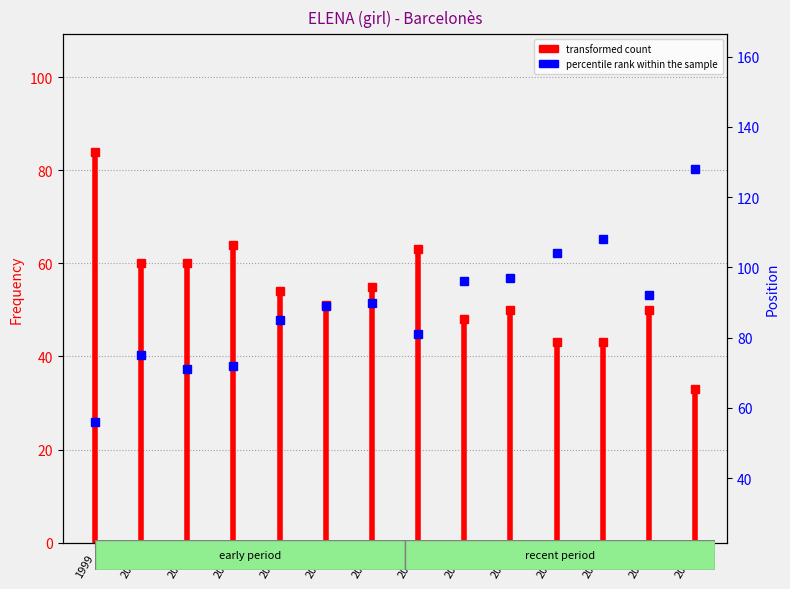

Reading right to left, extract all data points from this chart.

transformed count: 2012=33	2011=50	2010=43	2009=43	2008=50	2007=48	2006=63	2005=55	2004=51	2003=54	2002=64	2001=60	2000=60	1999=84
percentile rank within the sample: 2012=128	2011=92	2010=108	2009=104	2008=97	2007=96	2006=81	2005=90	2004=89	2003=85	2002=72	2001=71	2000=75	1999=56